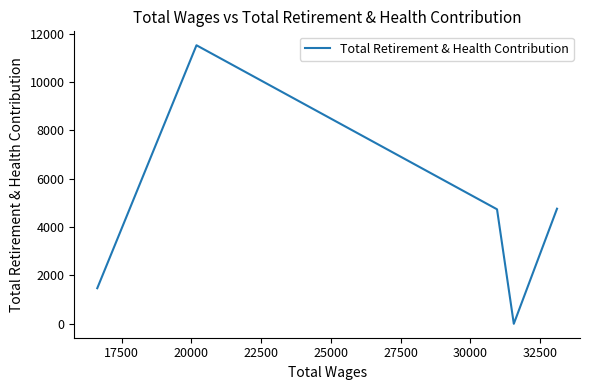

How many values are above zero?

4